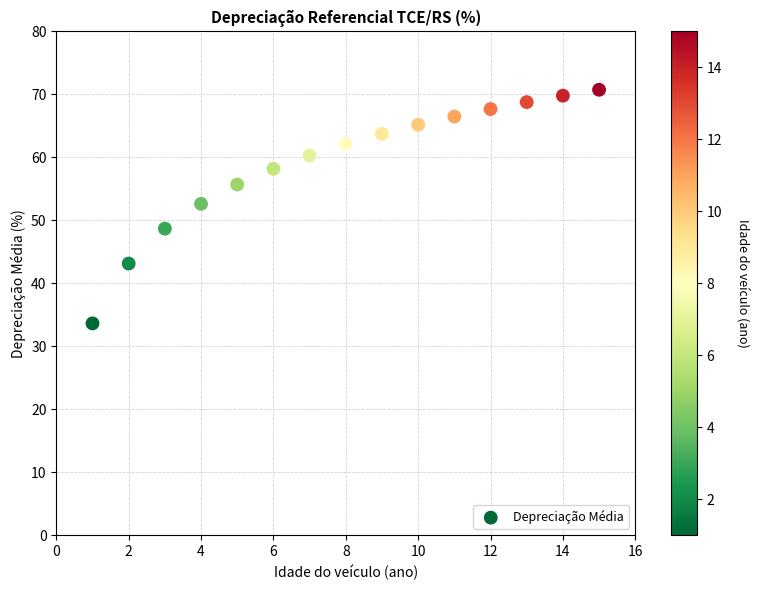

What is the range of Y values (max minus min)?

37.1